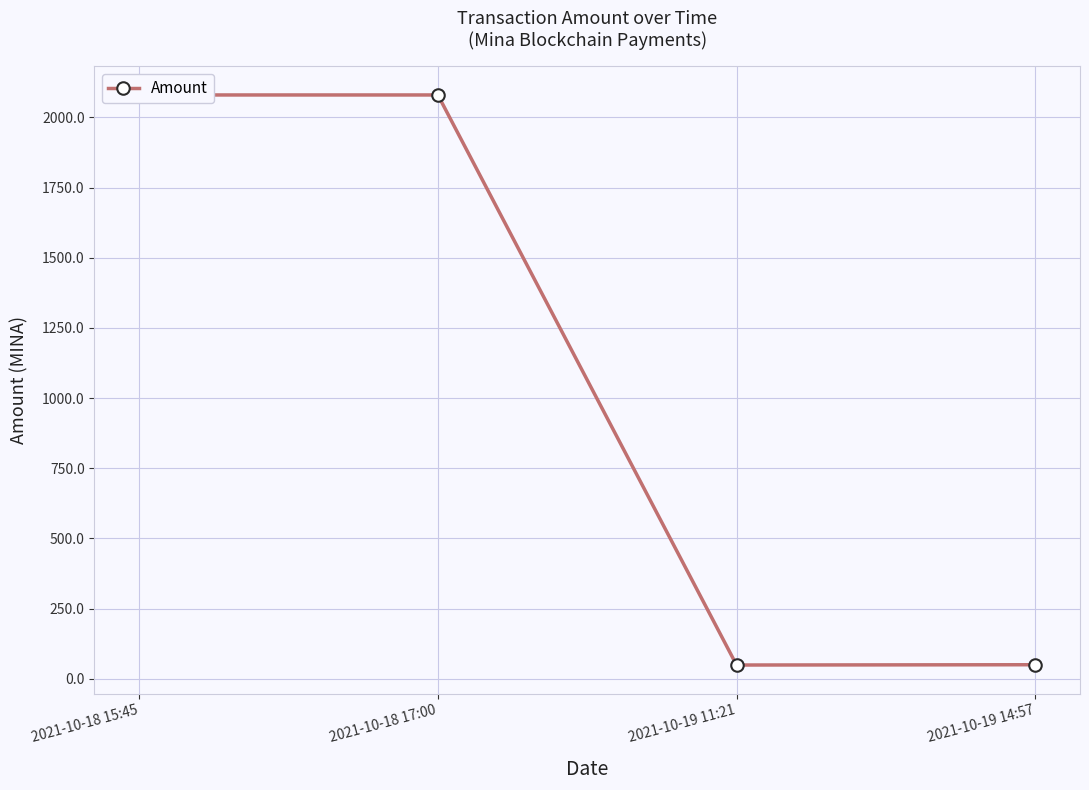

Where is the first local maximum?

2021-10-18 17:00